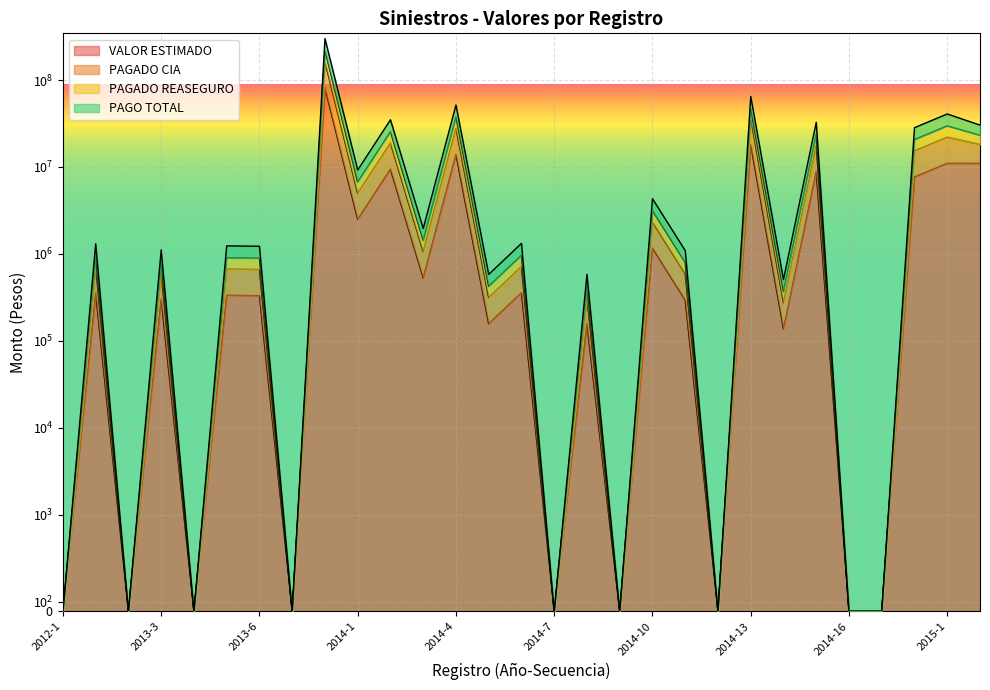

What is the approximate value of VALOR ESTIMADO at 2014-8, to the nearest 50?

157350